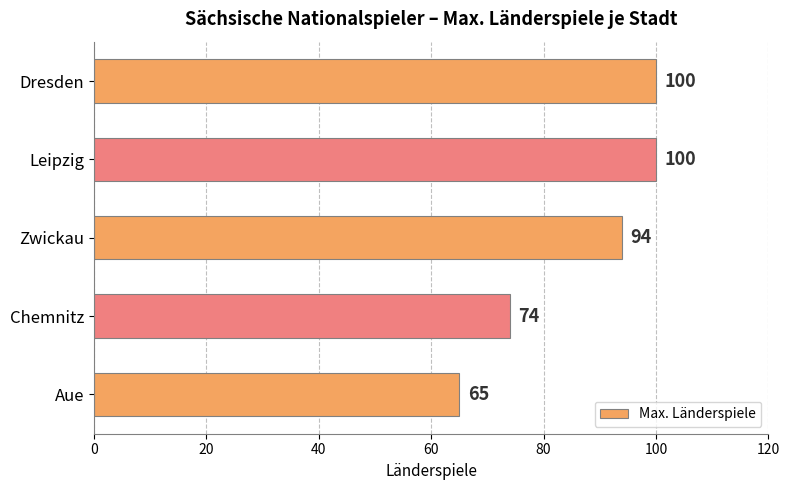

Count the number of categories in the chart.

5